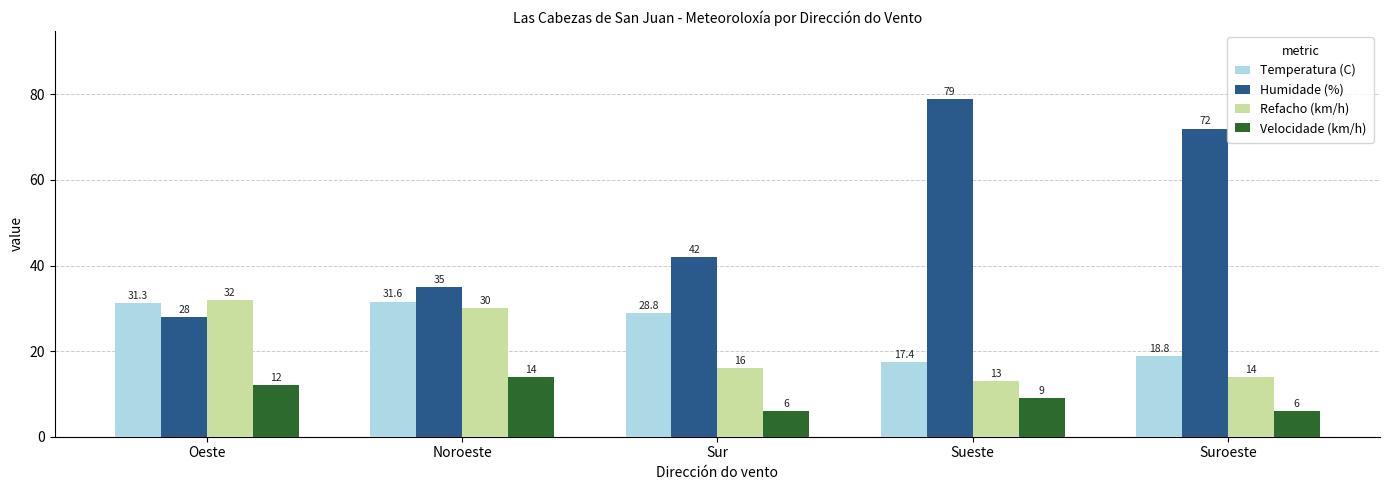

The Velocidade (km/h) series shows 9.7 at Suroeste. True or false?

False